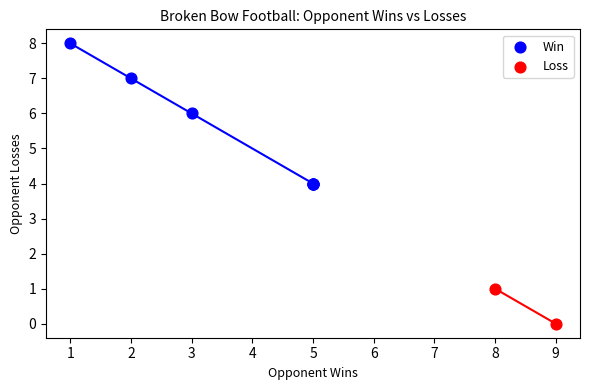

What are all the series names shown in the legend?

Win, Loss